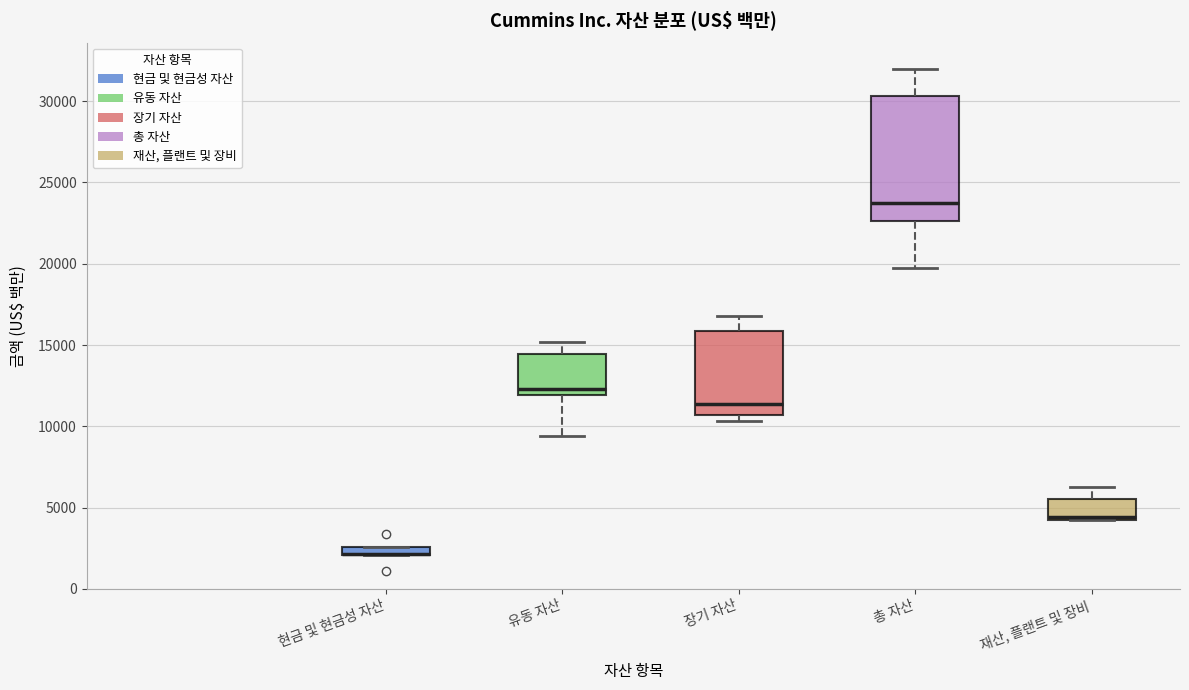

Which box is the tallest, from its lower edge to its upper edge?

총 자산